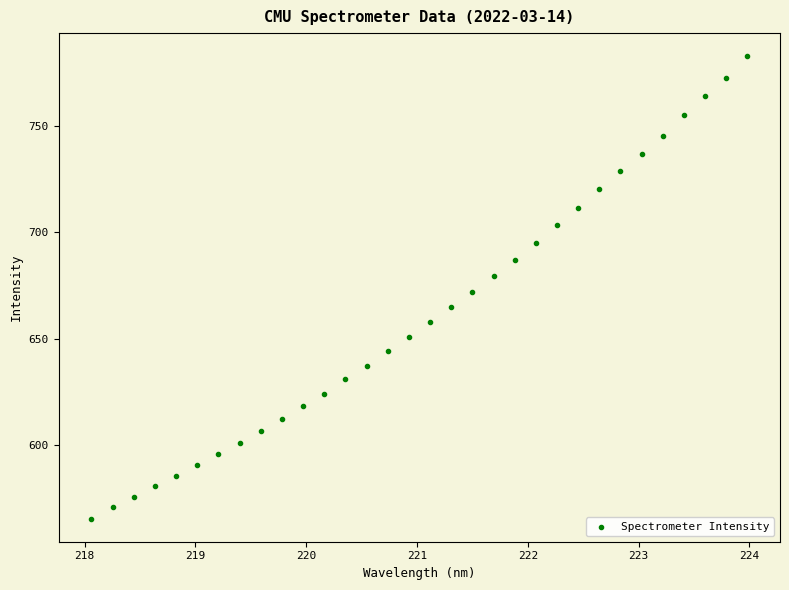

What is the range of X values (max minus min)?

5.9